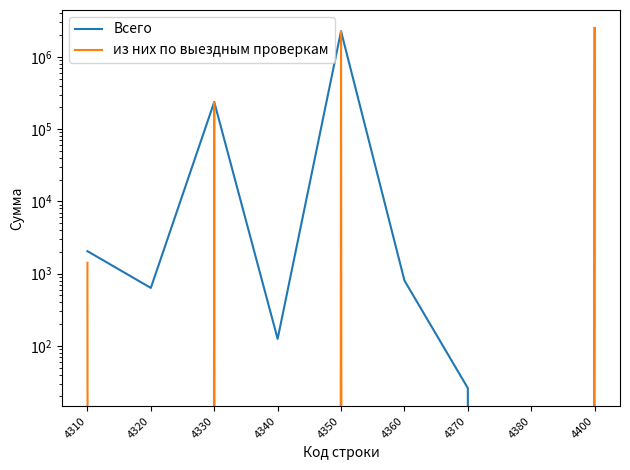

What is the highest value of the из них по выездным проверкам series?

2494794